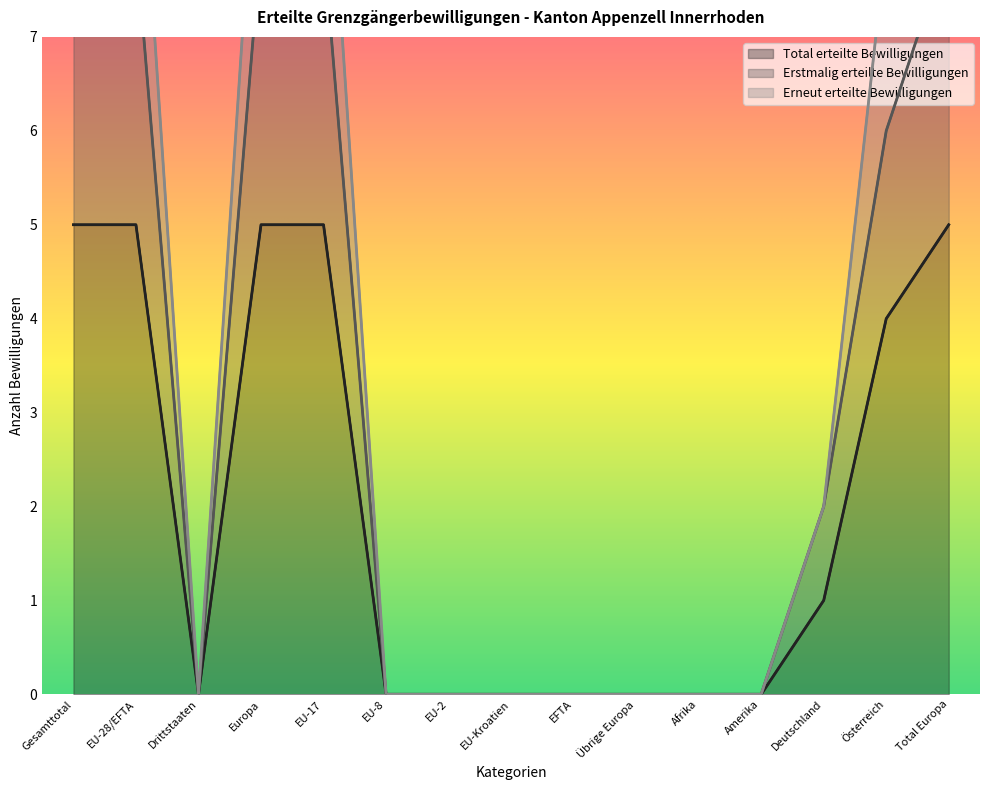

True or false: Erstmalig erteilte Bewilligungen has a value of 11 at EU-17.

False